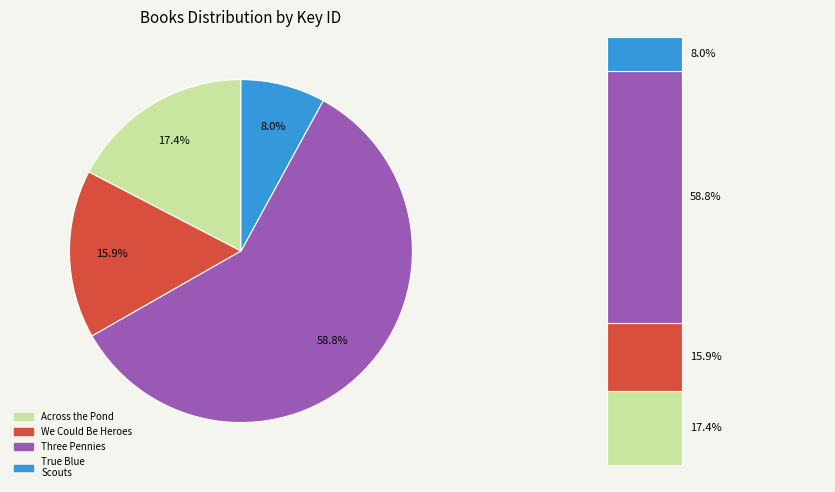

Does Across the Pond account for over 50% of the chart?

No